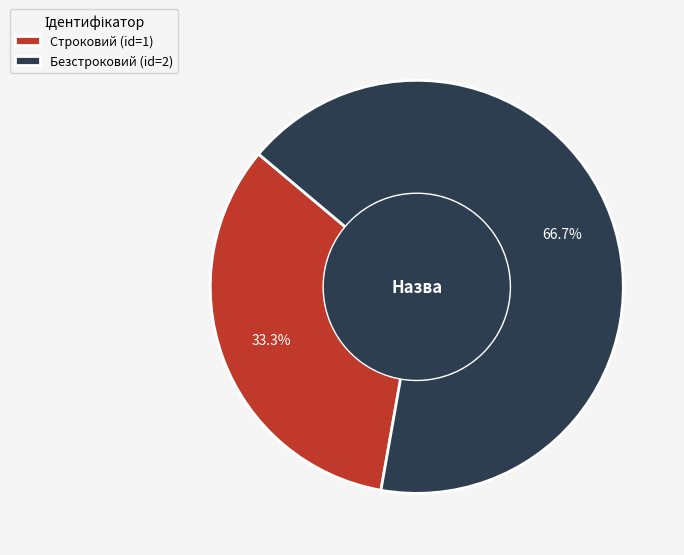

Approximately how many times larger is the value at Безстроковий compared to Строковий?

2.0